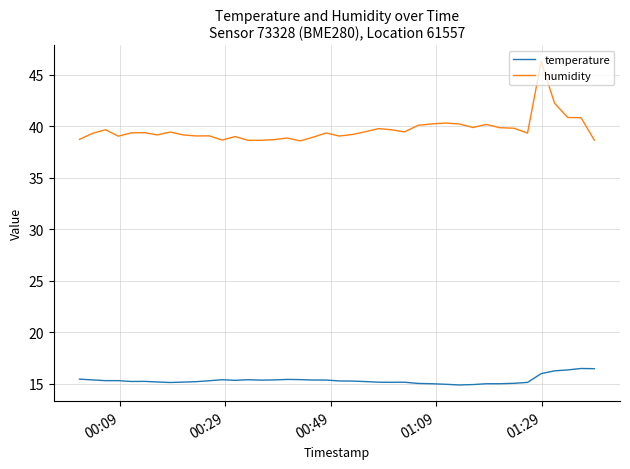

What is the greatest value displayed?

46.3